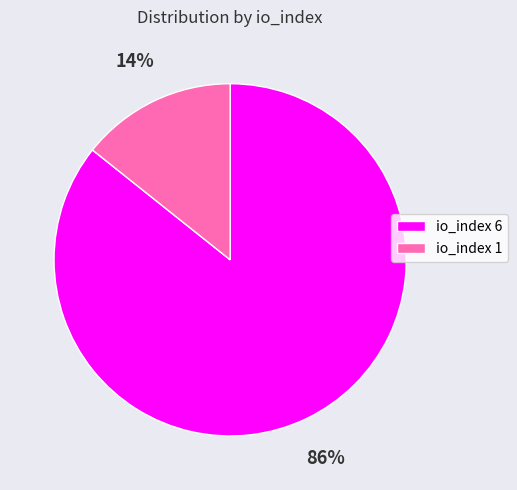

Is there a majority slice in this chart?

Yes